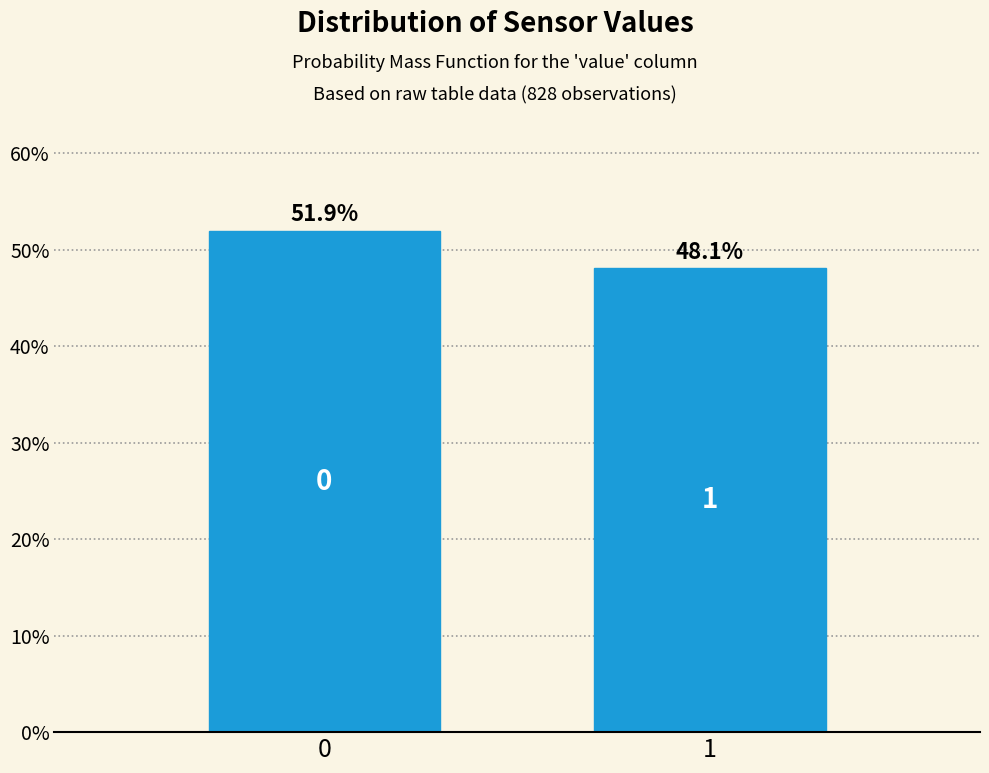

Reading left to right, what are all the values shown in this chart?

51.9	48.1